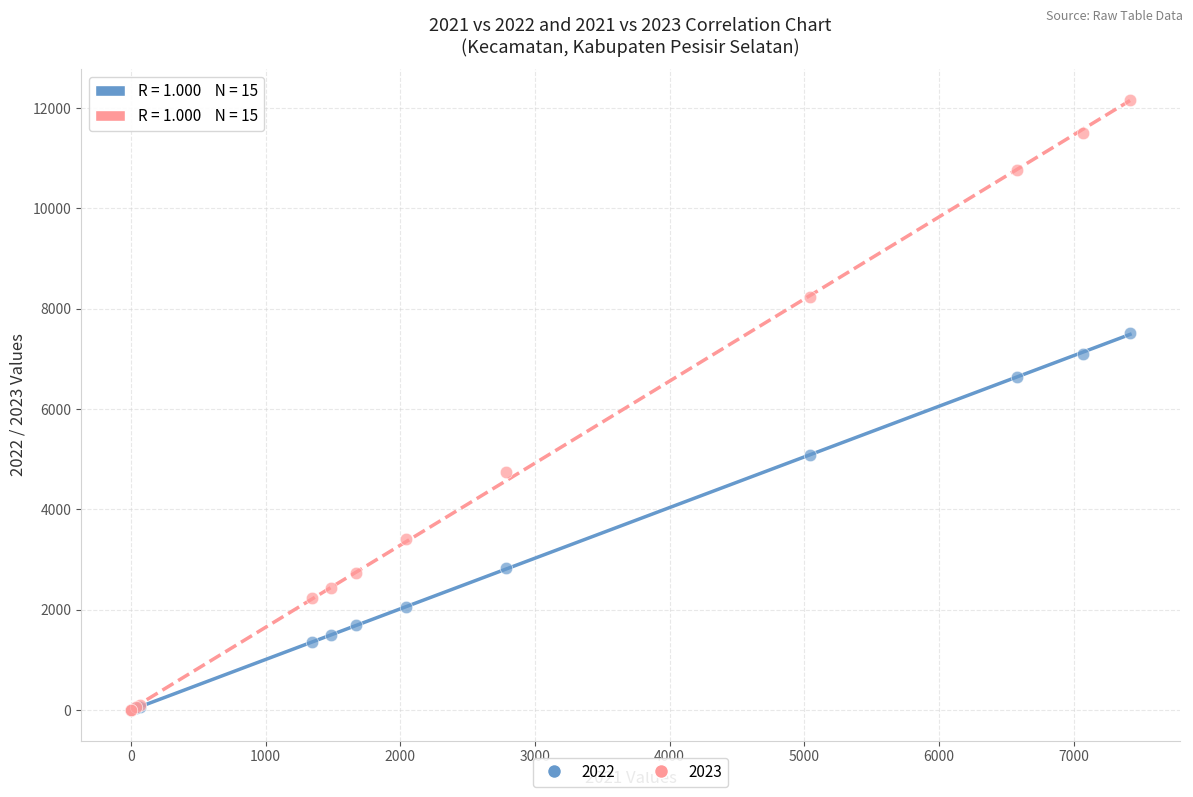

Across all series, what Y value is closest to 6082?

6650.5